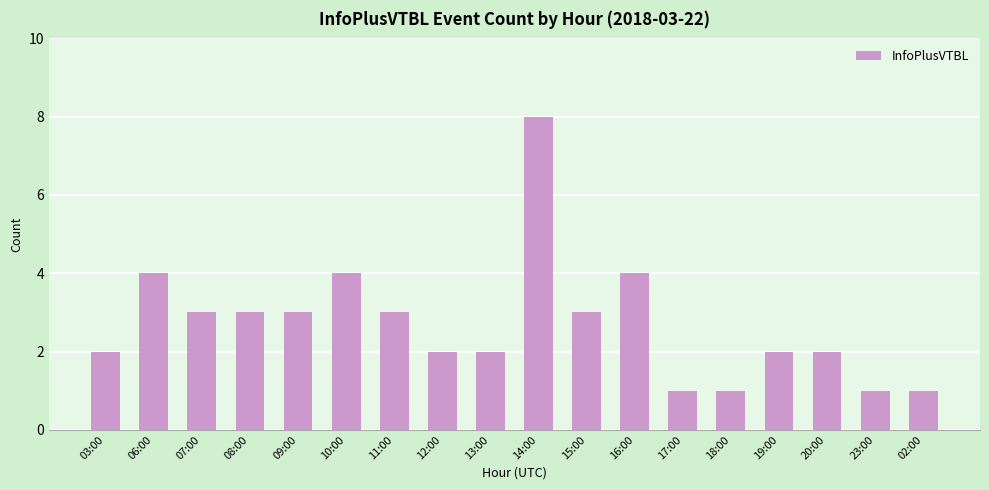

What is the label of the 13th bar from the left?

17:00